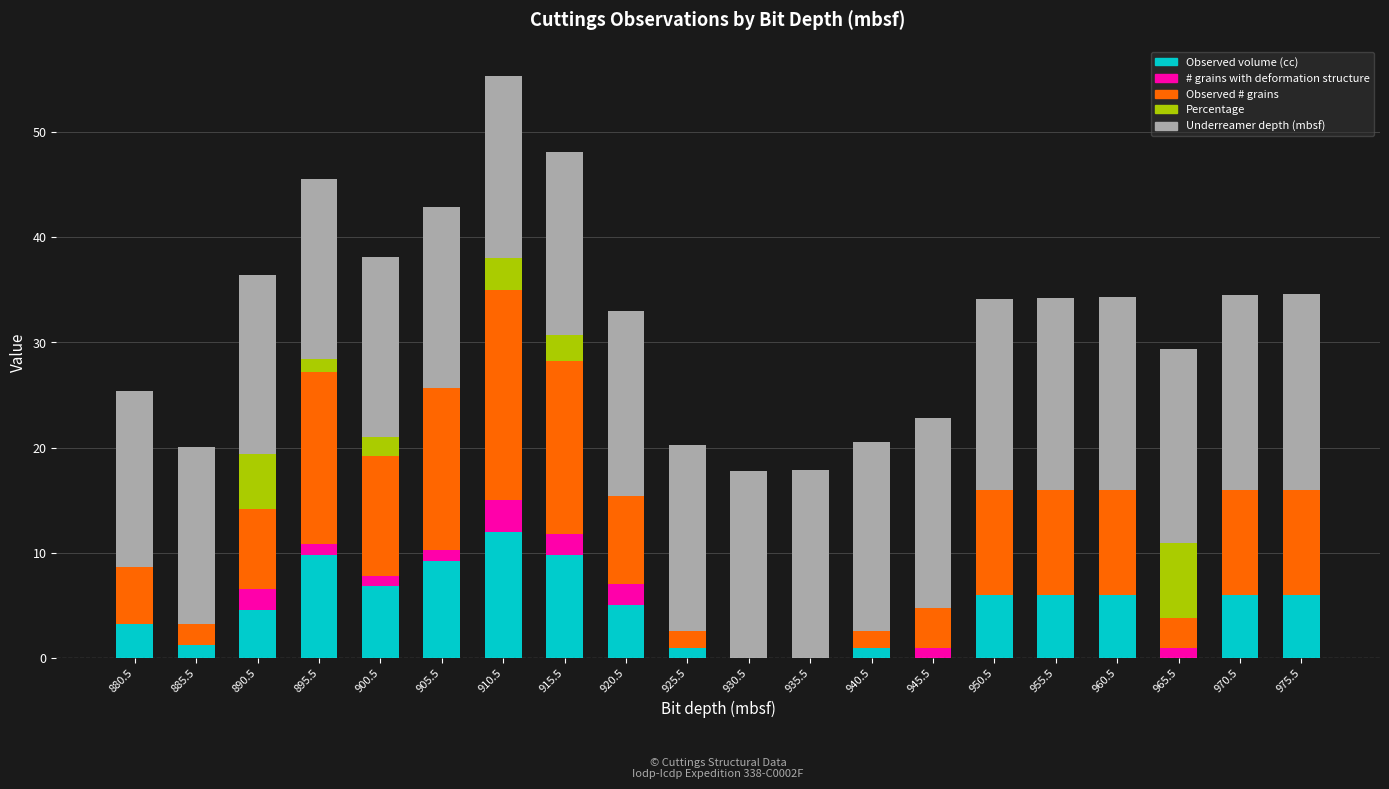

What is the total value across all series at 880.5?

25.4